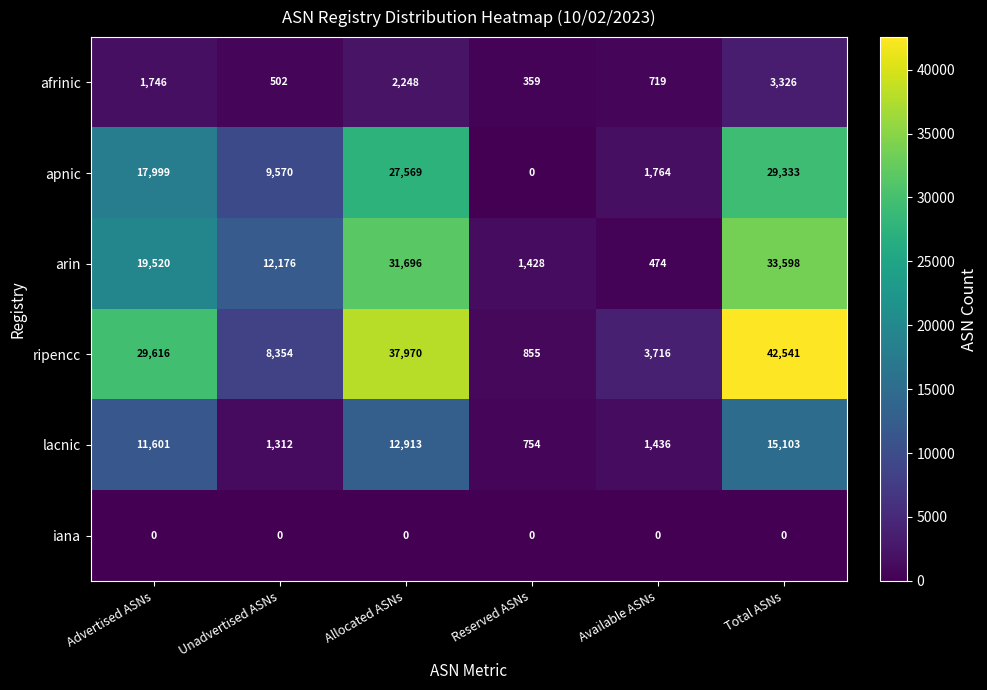

At how many categories does at least one series exceed 17422?

3